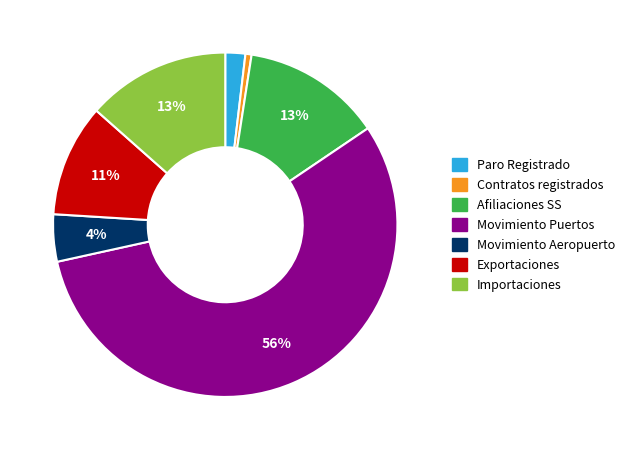

What is the ratio of the value at Importaciones to the value at Afiliaciones SS?

1.0